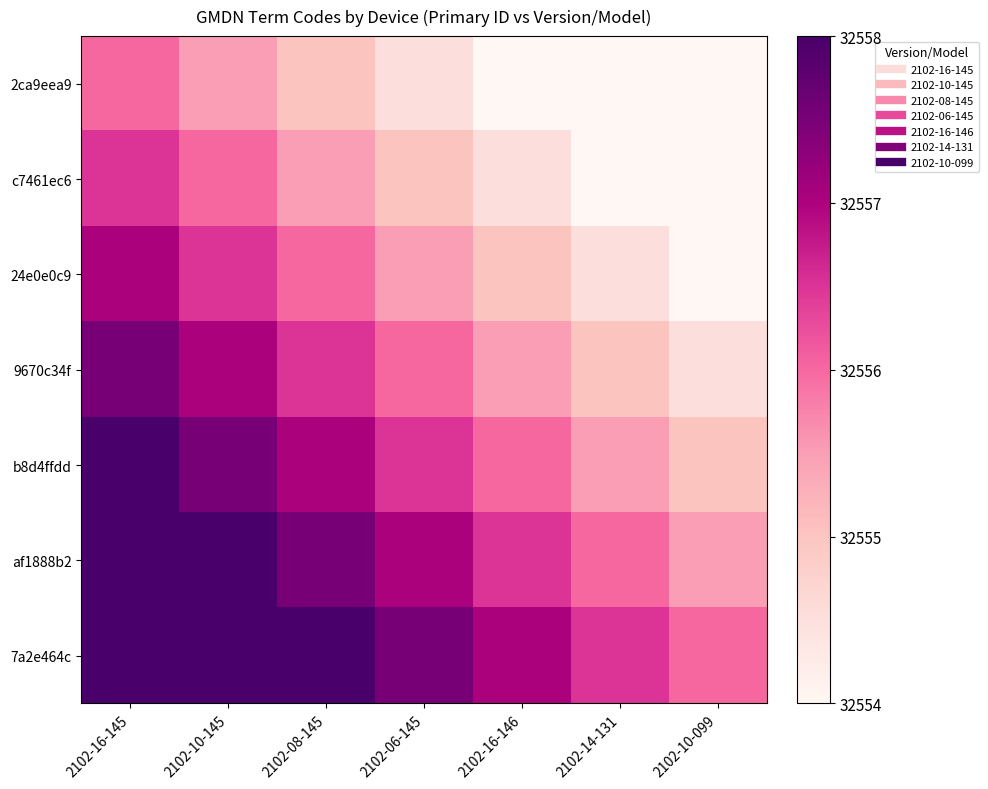

What is the difference between the highest and lowest values at 2102-16-146?

3.0